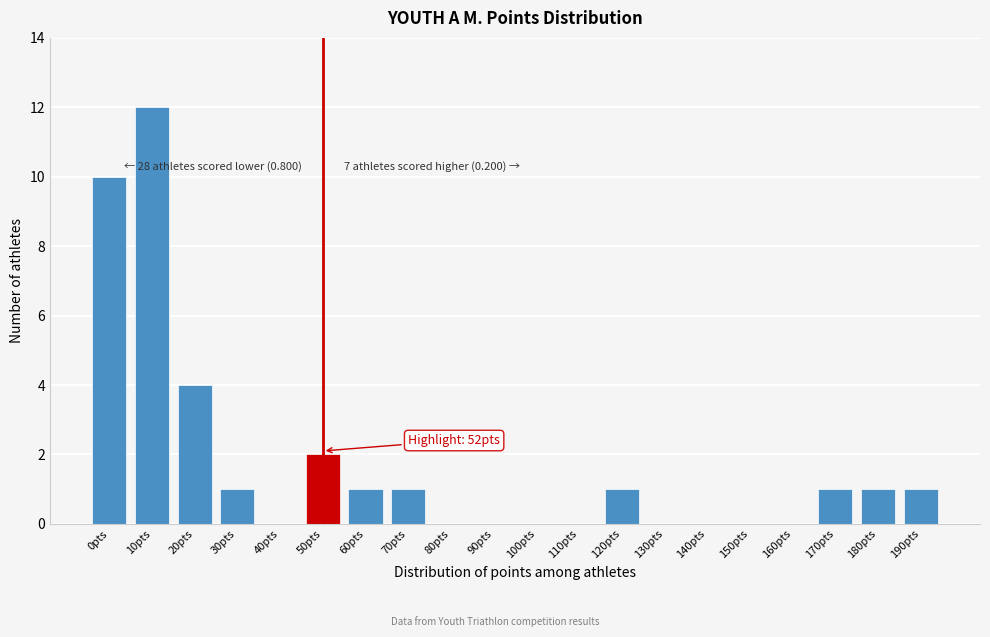

Reading right to left, extract all data points from this chart.

190pts=1	180pts=1	170pts=1	160pts=0	150pts=0	140pts=0	130pts=0	120pts=1	110pts=0	100pts=0	90pts=0	80pts=0	70pts=1	60pts=1	50pts=2	40pts=0	30pts=1	20pts=4	10pts=12	0pts=10